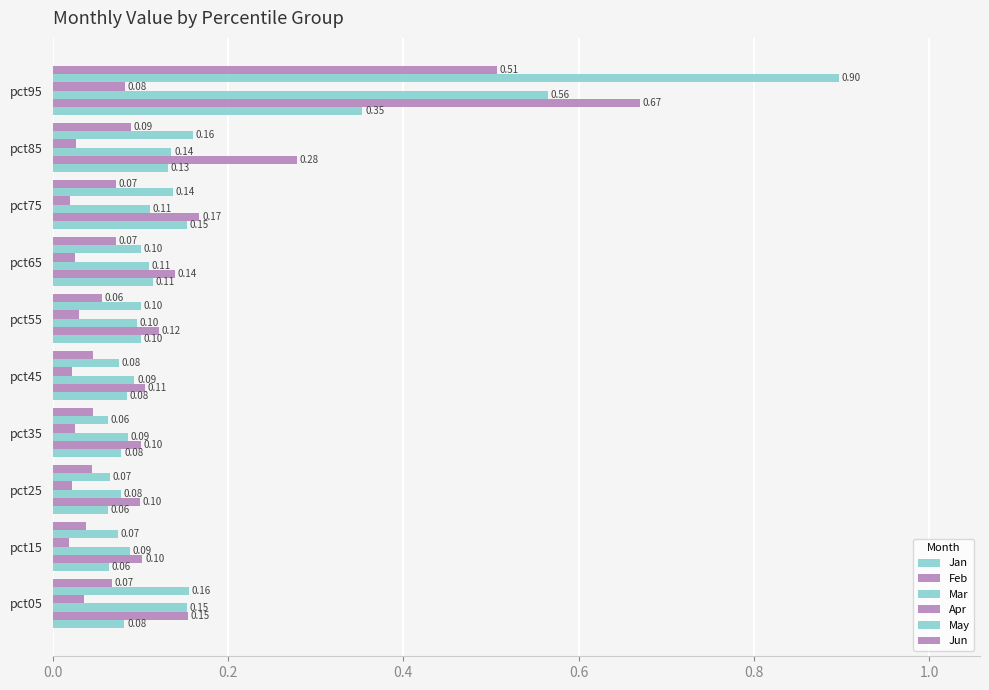

How many series are shown in this chart?

6